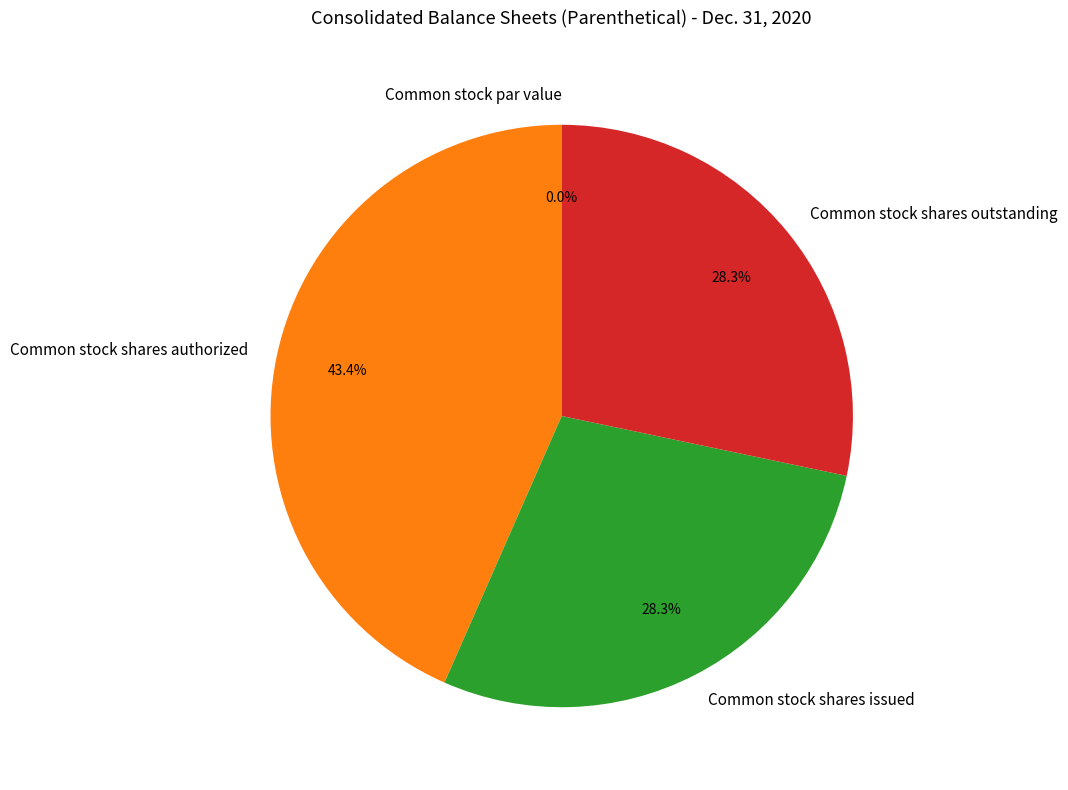

Combined, do Common stock shares issued and Common stock par value account for over 50%?

No